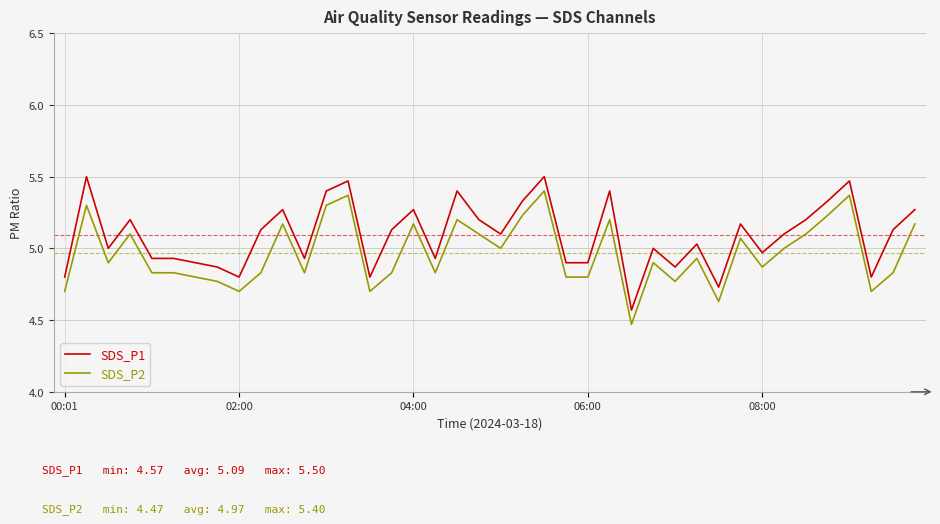

Rank the series by their average value, from highest to lowest.

SDS_P1, SDS_P2